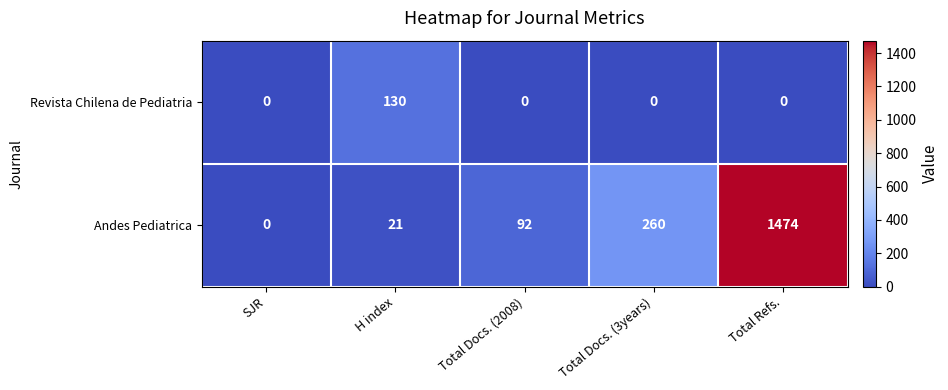

List the series in order of their peak value, lowest first.

Revista Chilena de Pediatria, Andes Pediatrica